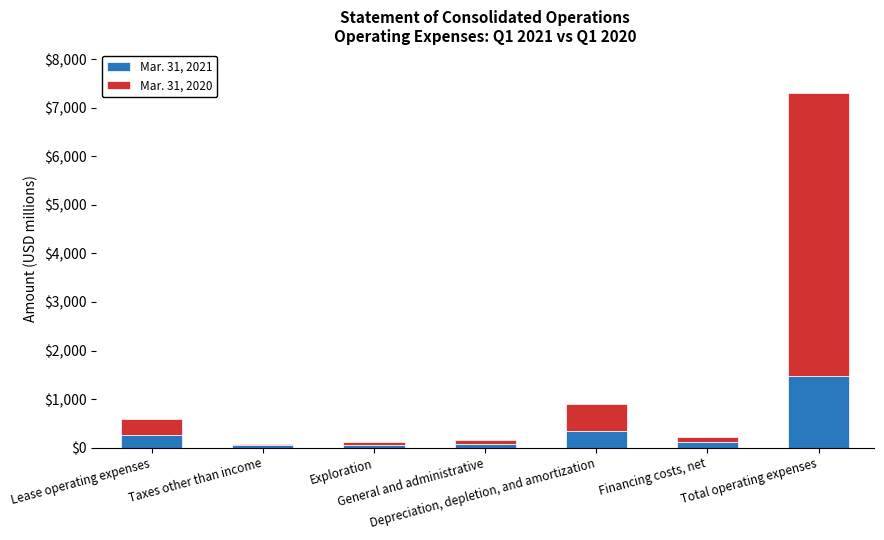

What are all the series names shown in the legend?

Mar. 31, 2021, Mar. 31, 2020